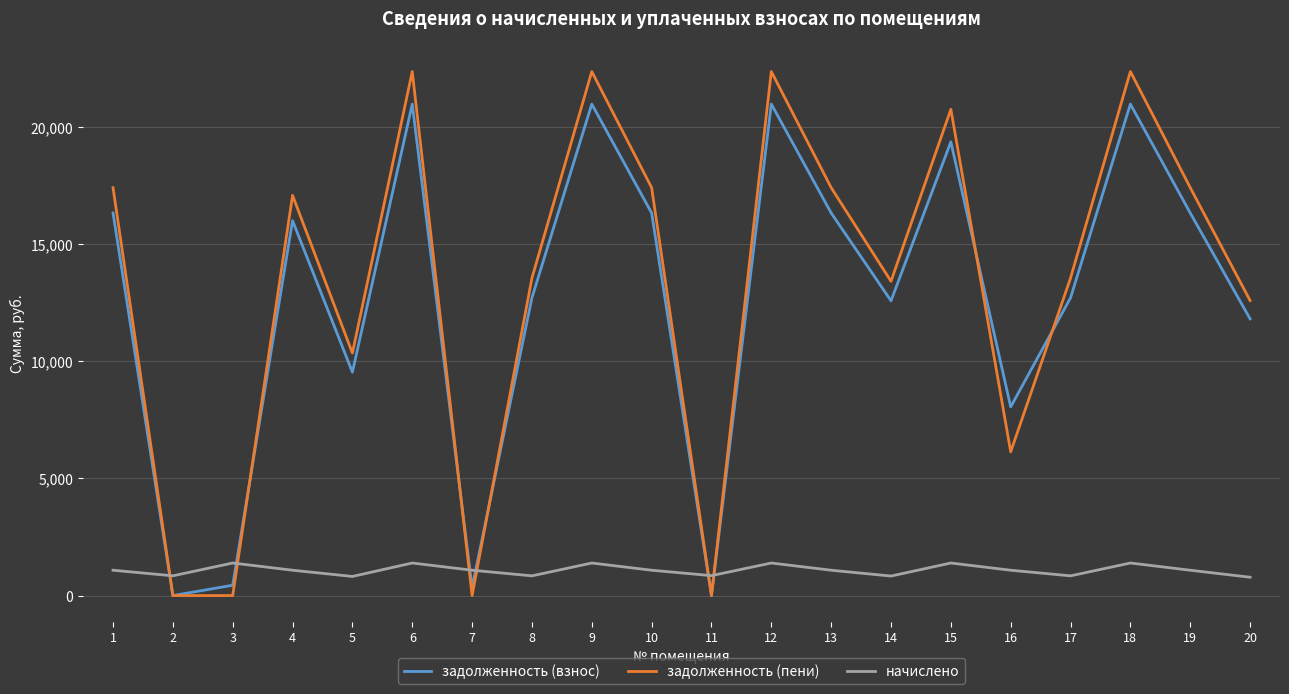

What is the sum of all начислено values?

21721.8